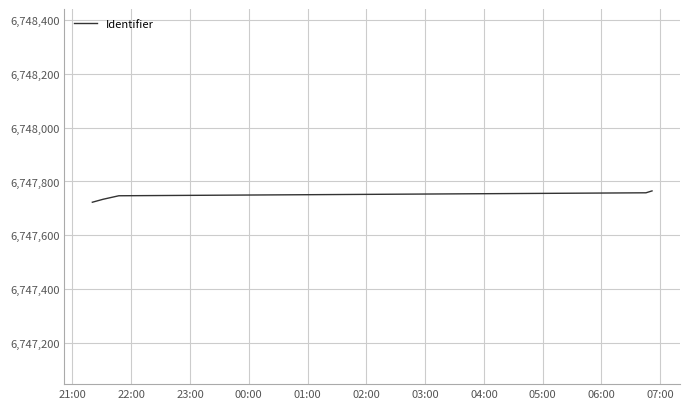

What is the difference between the maximum and minimum values?

42